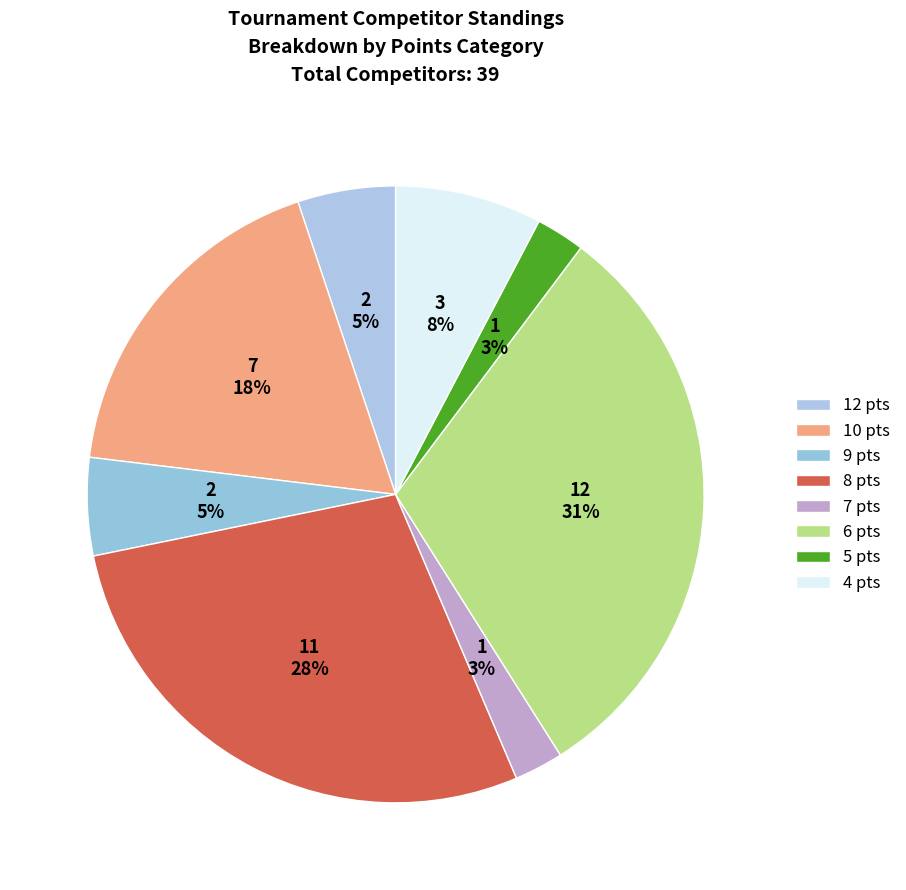

How many slices are in this pie chart?

8